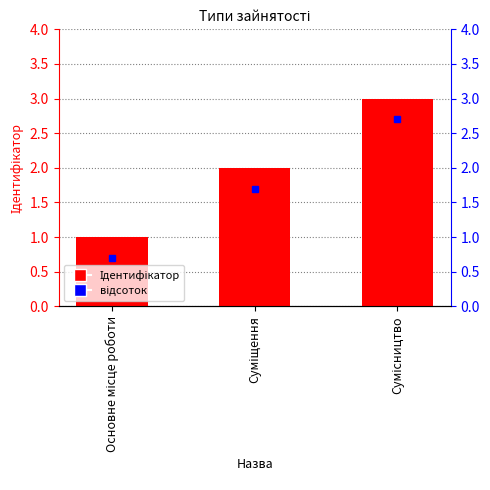

The chart shows a value of 4 at Сумісництво. True or false?

False